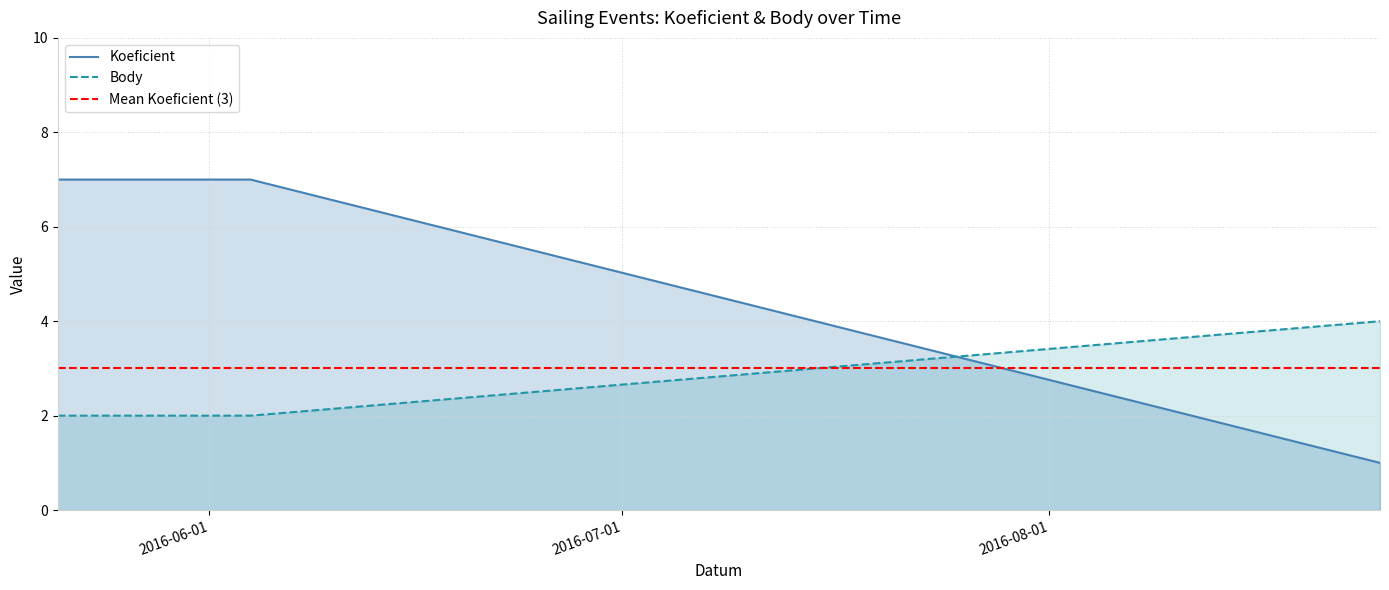

What is the average value of the Body series?

3